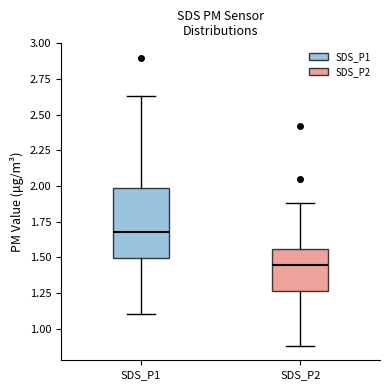

Which box's median line is the lowest?

SDS_P2